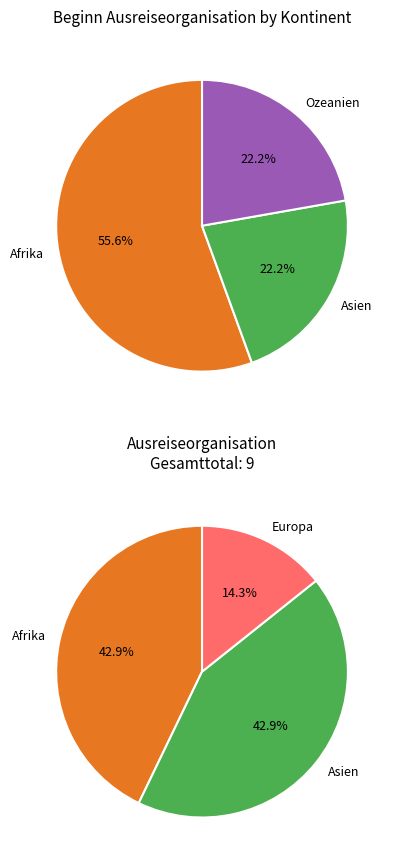

To the nearest percent, what is the combined percentage of Europa and Asien?

22%